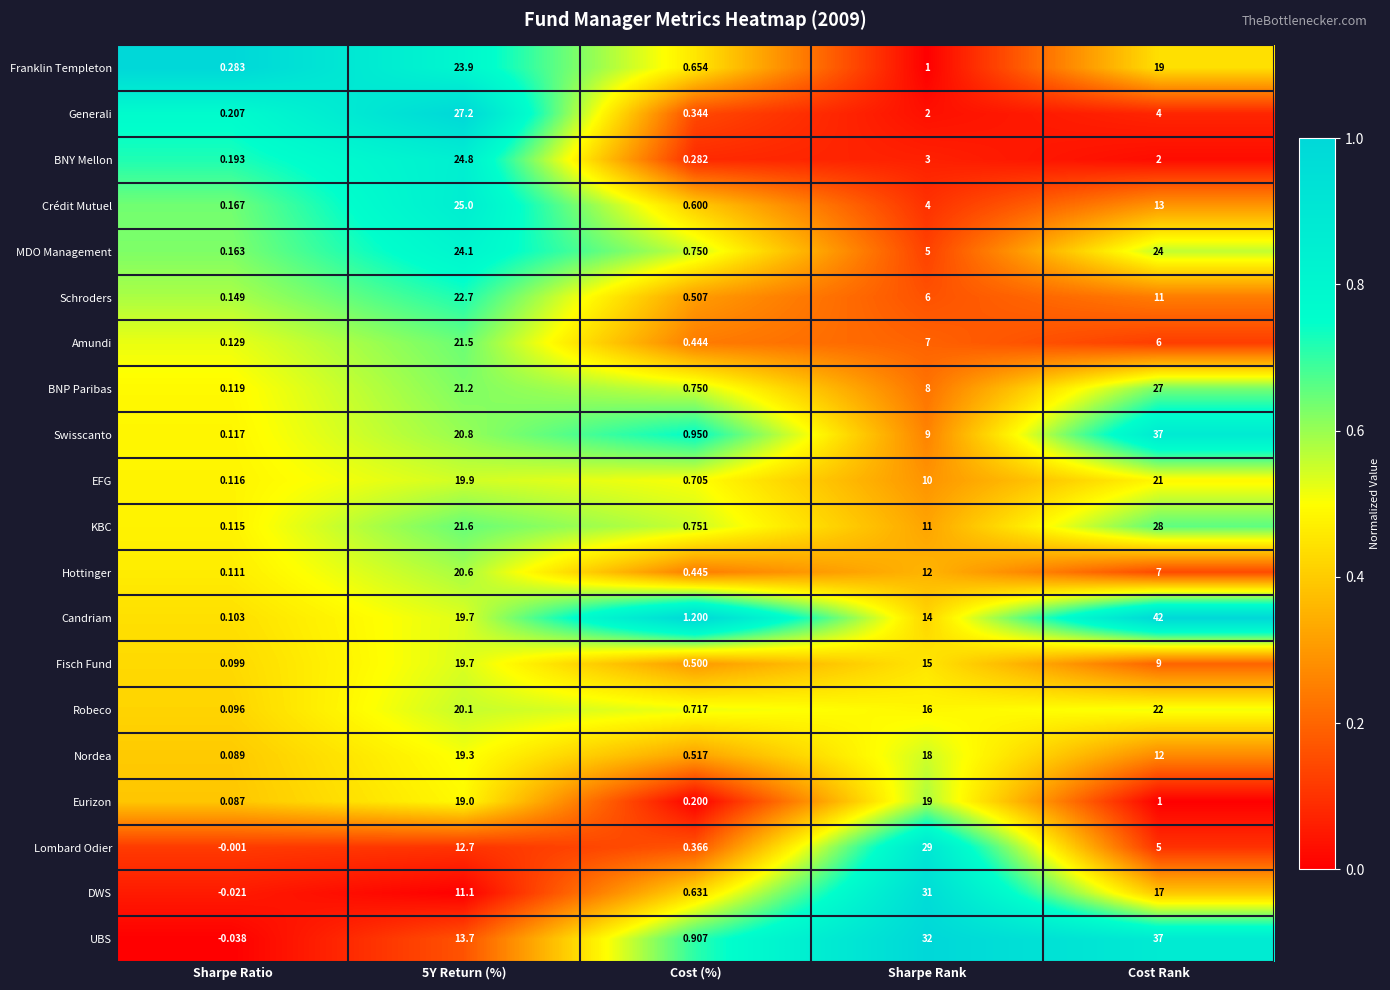

Between Cost (%) and Sharpe Rank, which series saw the biggest shift?

UBS